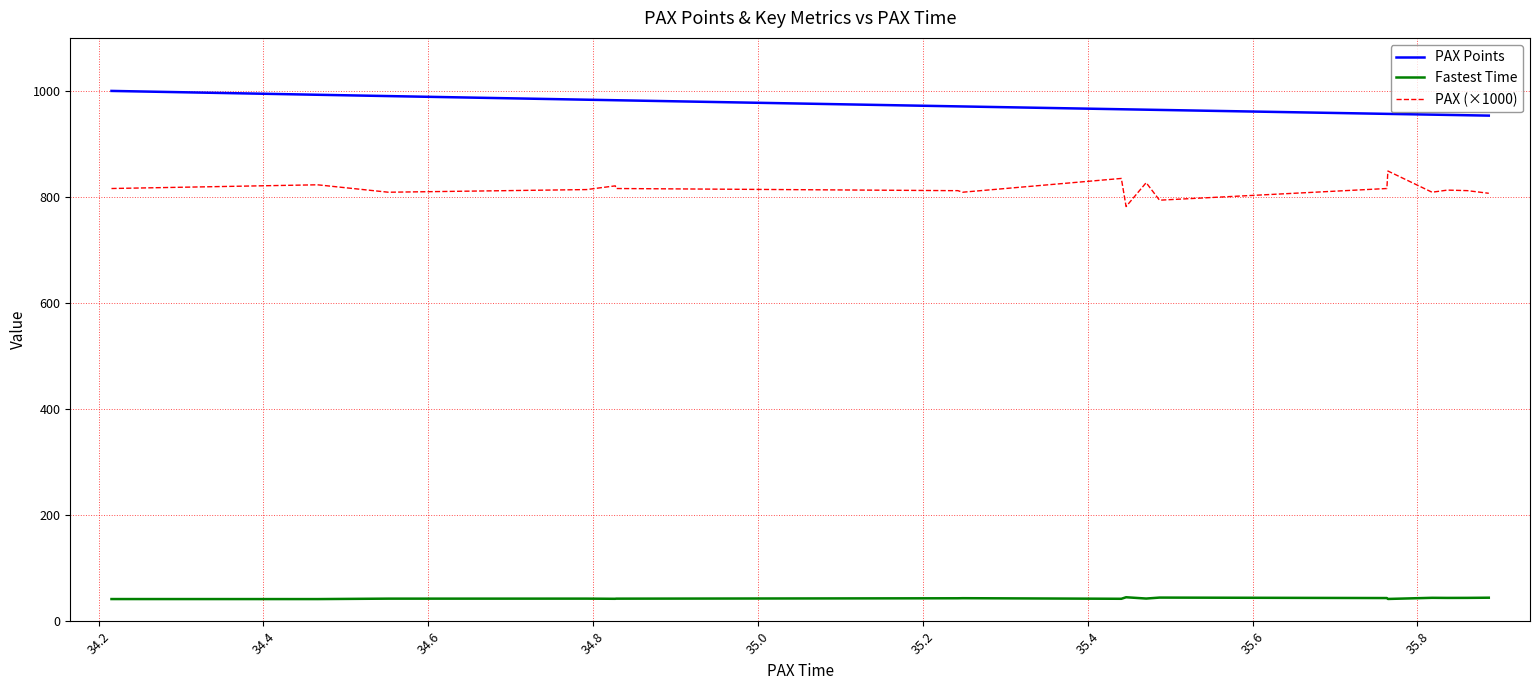

True or false: PAX (×1000) and Fastest Time intersect in this chart.

False